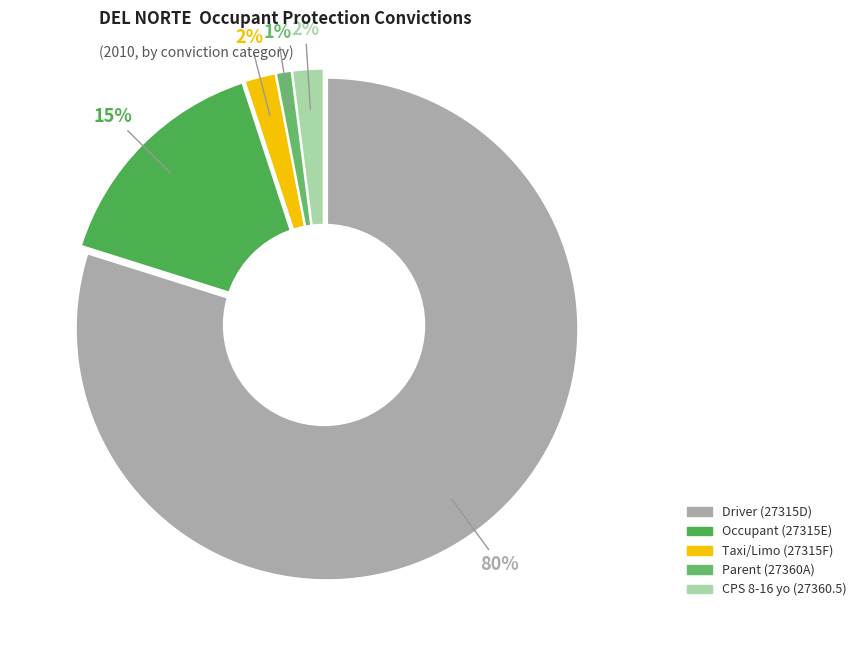

How many slices are in this pie chart?

5